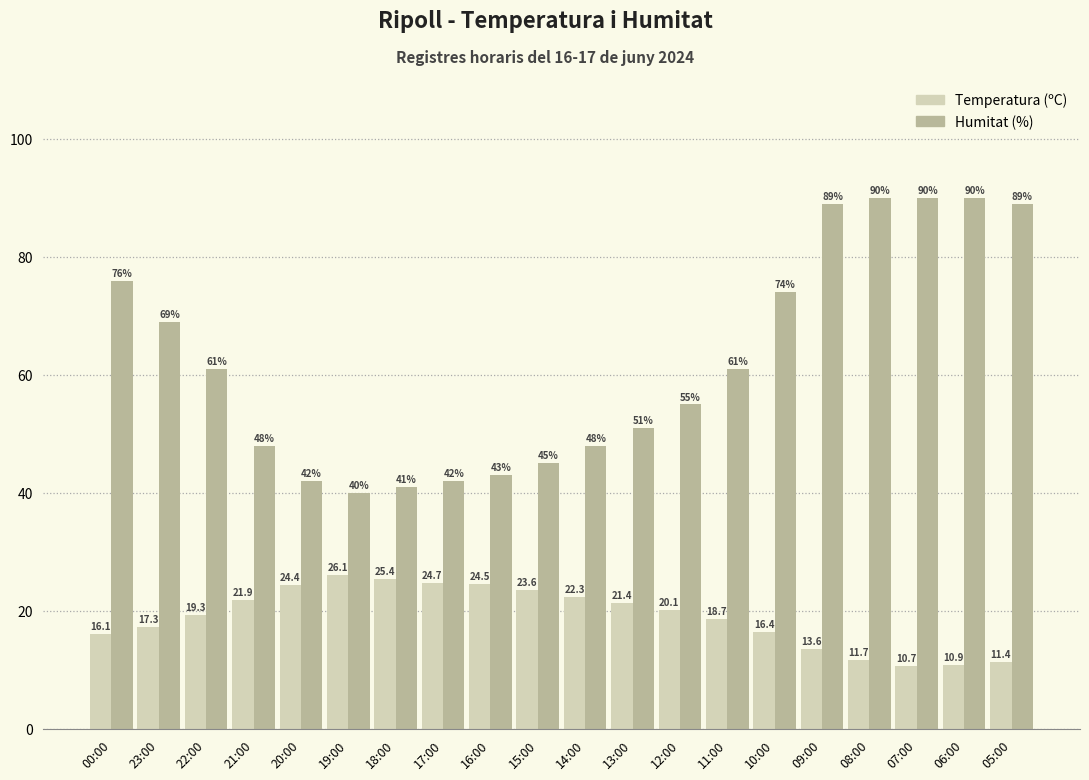

What is the average value of the Temperatura (ºC) series?

19.0